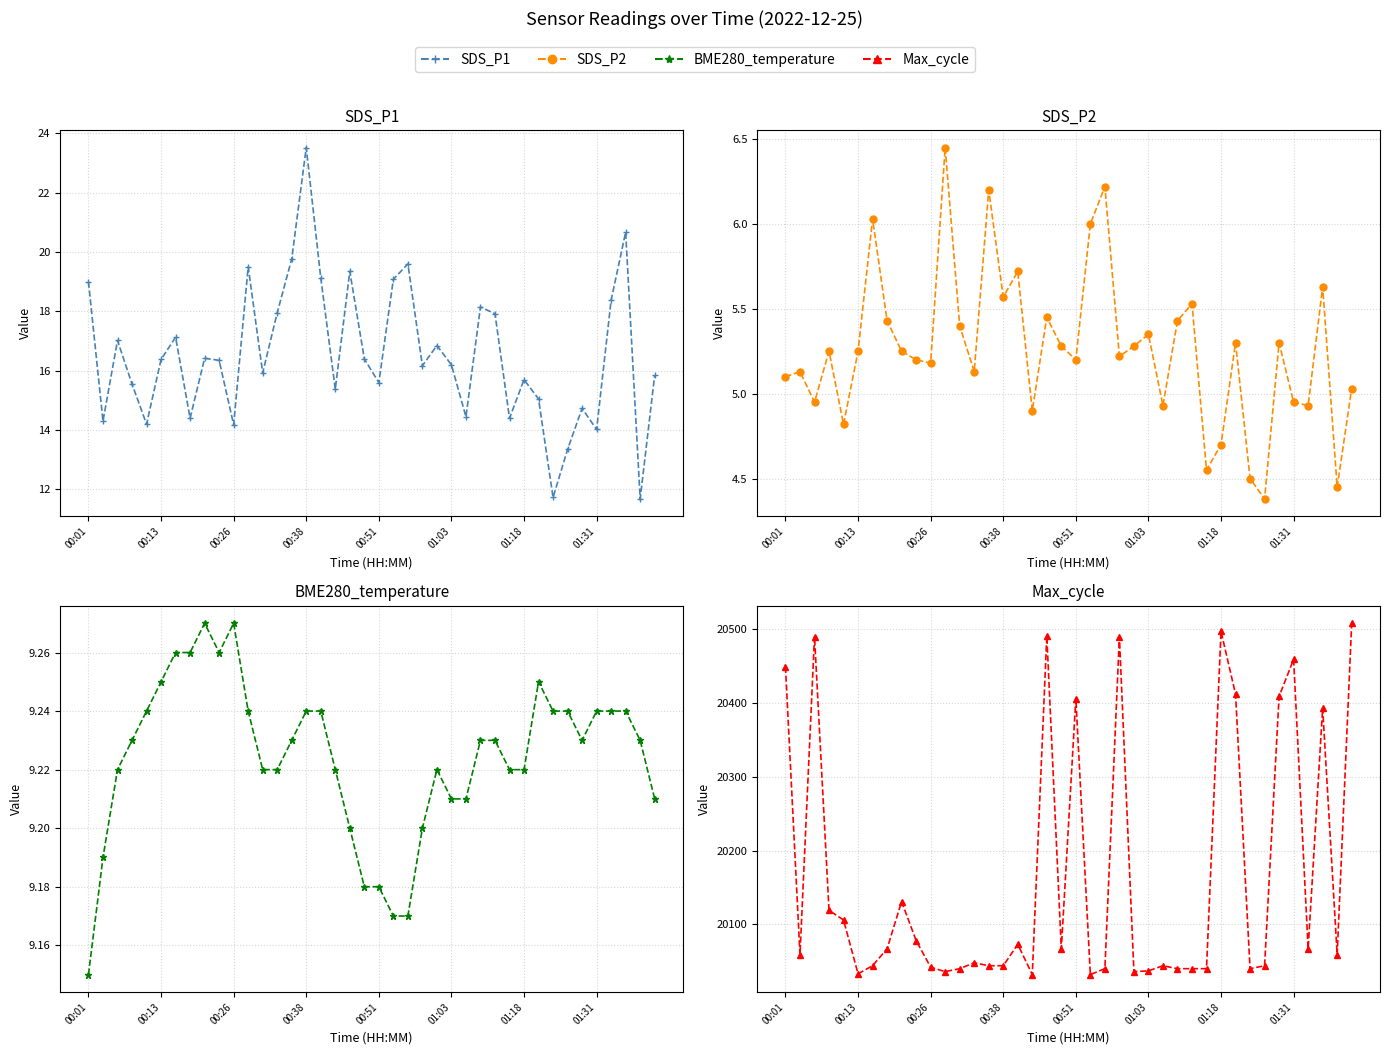

Count the number of data series in this chart.

4